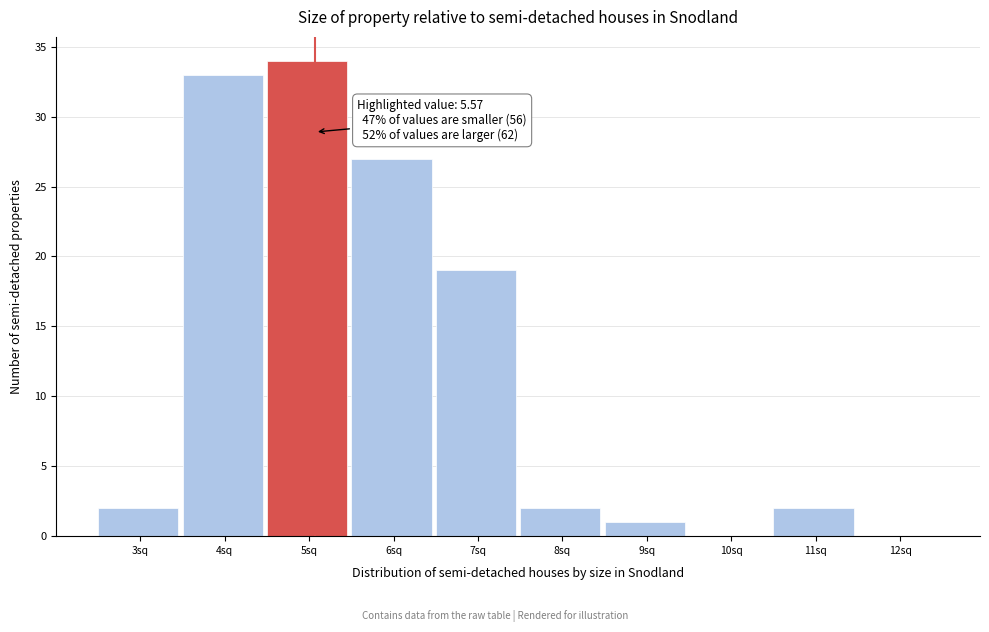

Reading left to right, list all the values displayed in this chart.

3sq=2	4sq=33	5sq=34	6sq=27	7sq=19	8sq=2	9sq=1	10sq=0	11sq=2	12sq=0